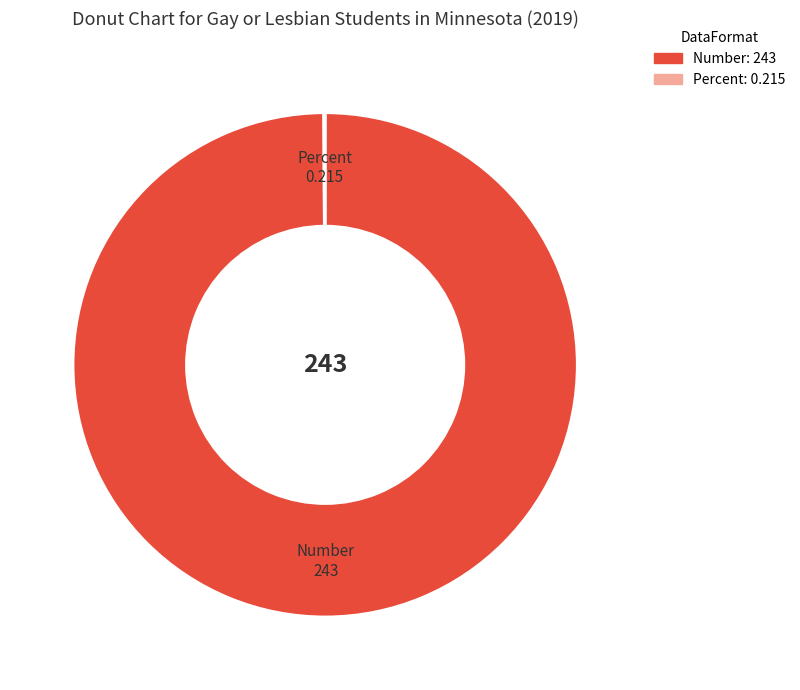

The Number: 243 slice represents 89% of the pie. True or false?

False